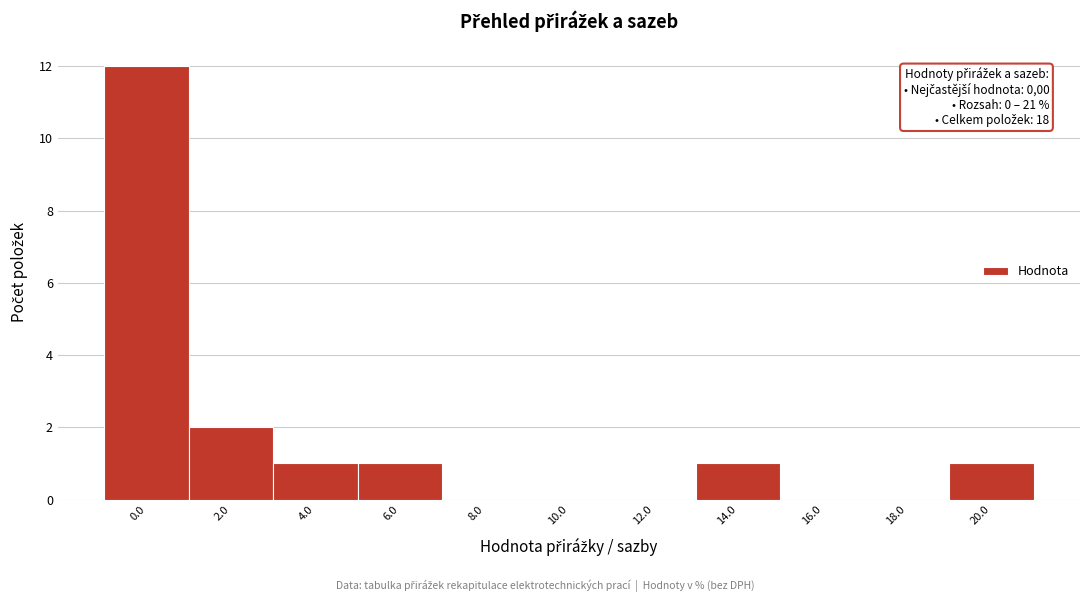

Reading left to right, what are all the values shown in this chart?

0.0=12	2.0=2	4.0=1	6.0=1	8.0=0	10.0=0	12.0=0	14.0=1	16.0=0	18.0=0	20.0=1